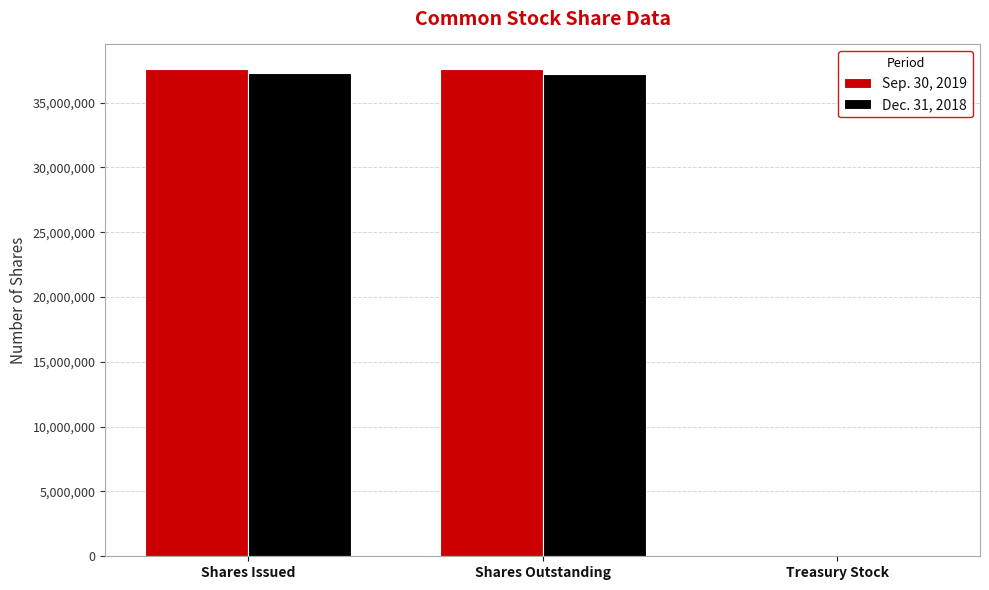

Is the value of Sep. 30, 2019 at Treasury Stock greater than the value of Dec. 31, 2018 at Shares Outstanding?

No